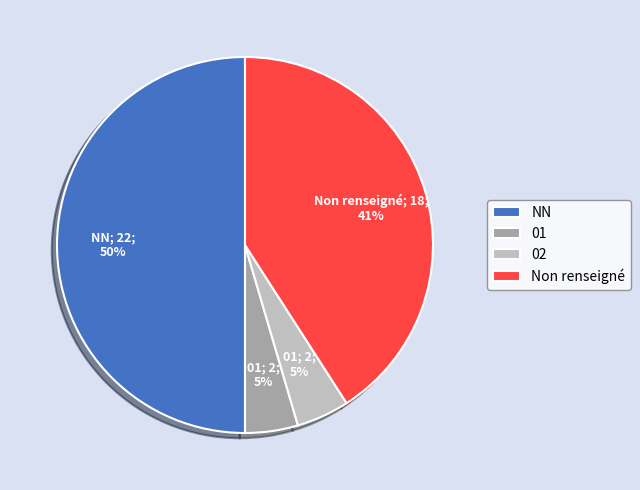

Do Non renseigné and 01 together represent more than half of the pie?

No